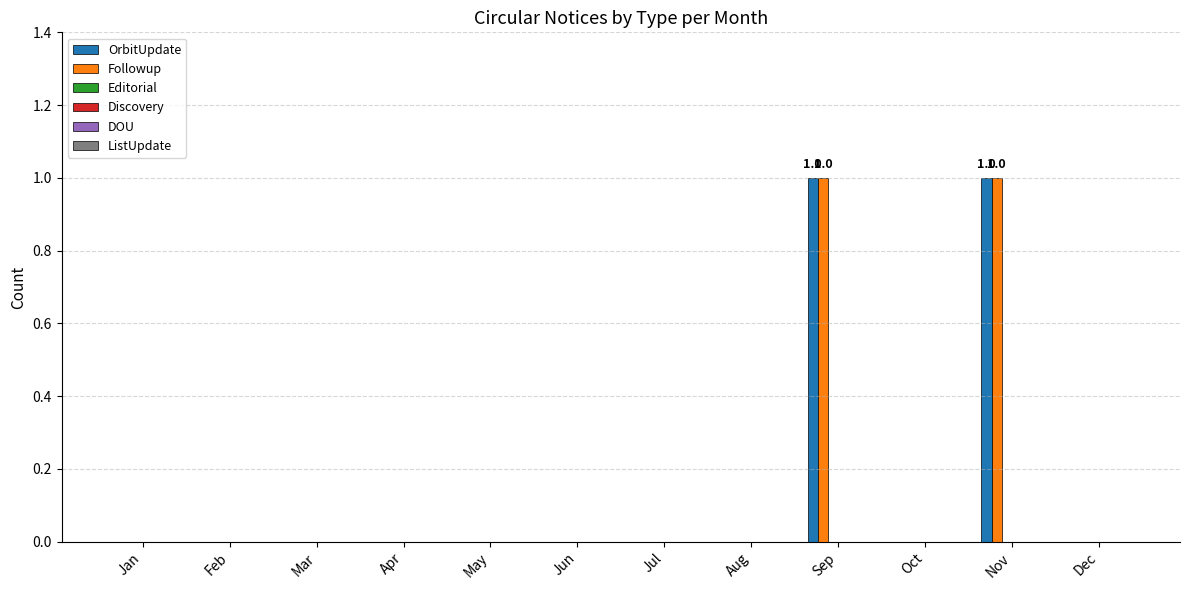

Is it true that OrbitUpdate equals 0 at Aug?

True